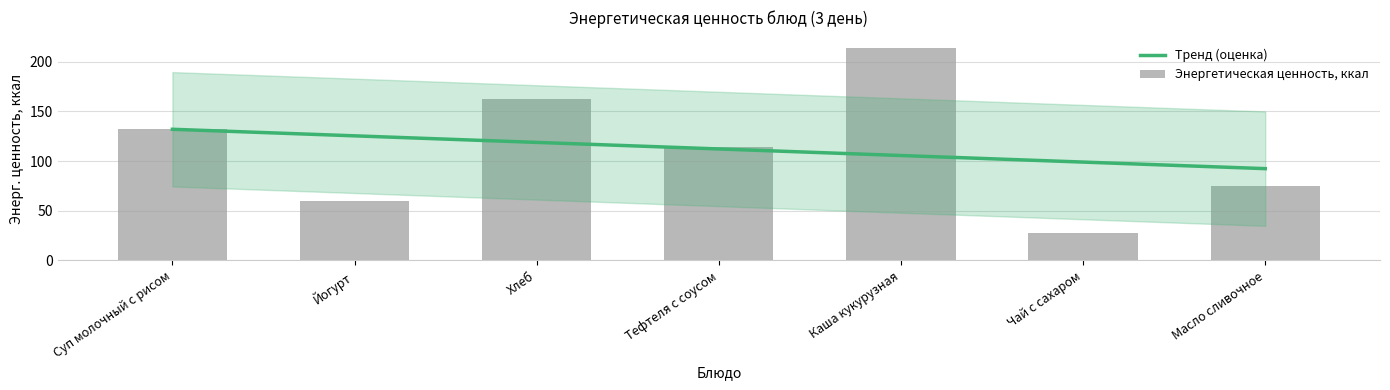

What is the average value?

112.2